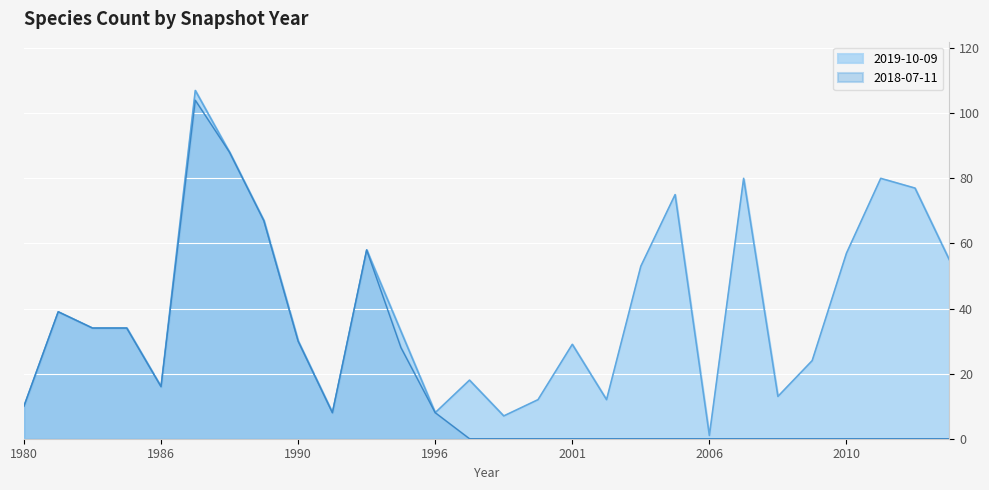

What is the spread (max minus min) of values at 2013?

55